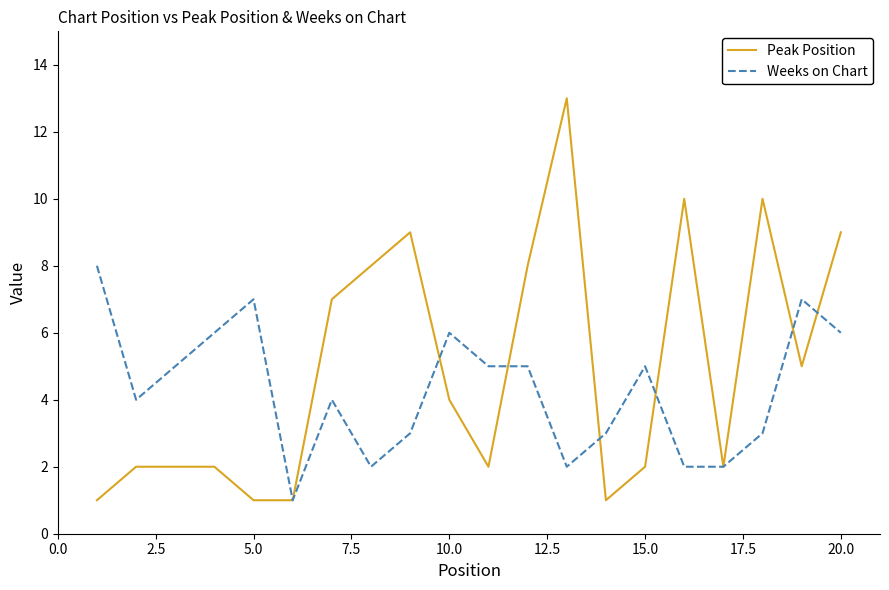

Which series has the largest total across all categories?

Peak Position